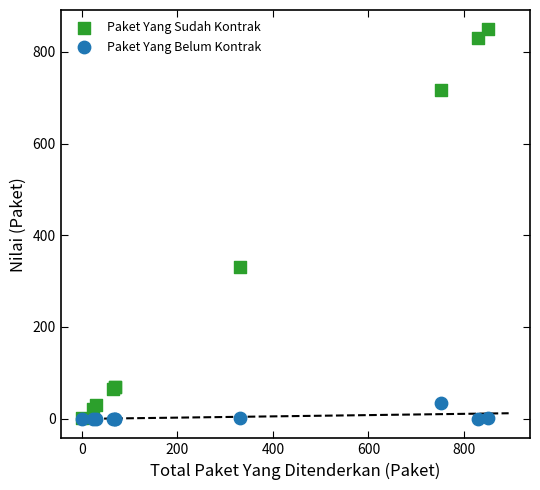

Which series reaches the maximum Y coordinate?

Paket Yang Sudah Kontrak